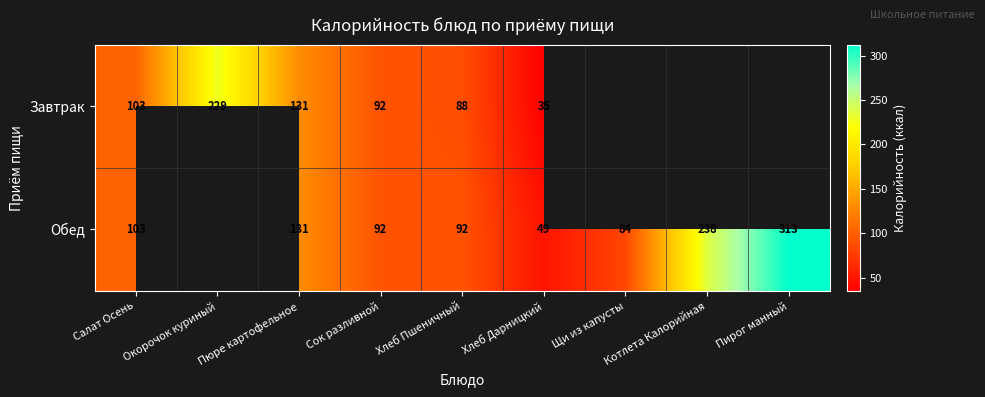

The value of Завтрак at Окорочок куриный is 158.0. True or false?

False